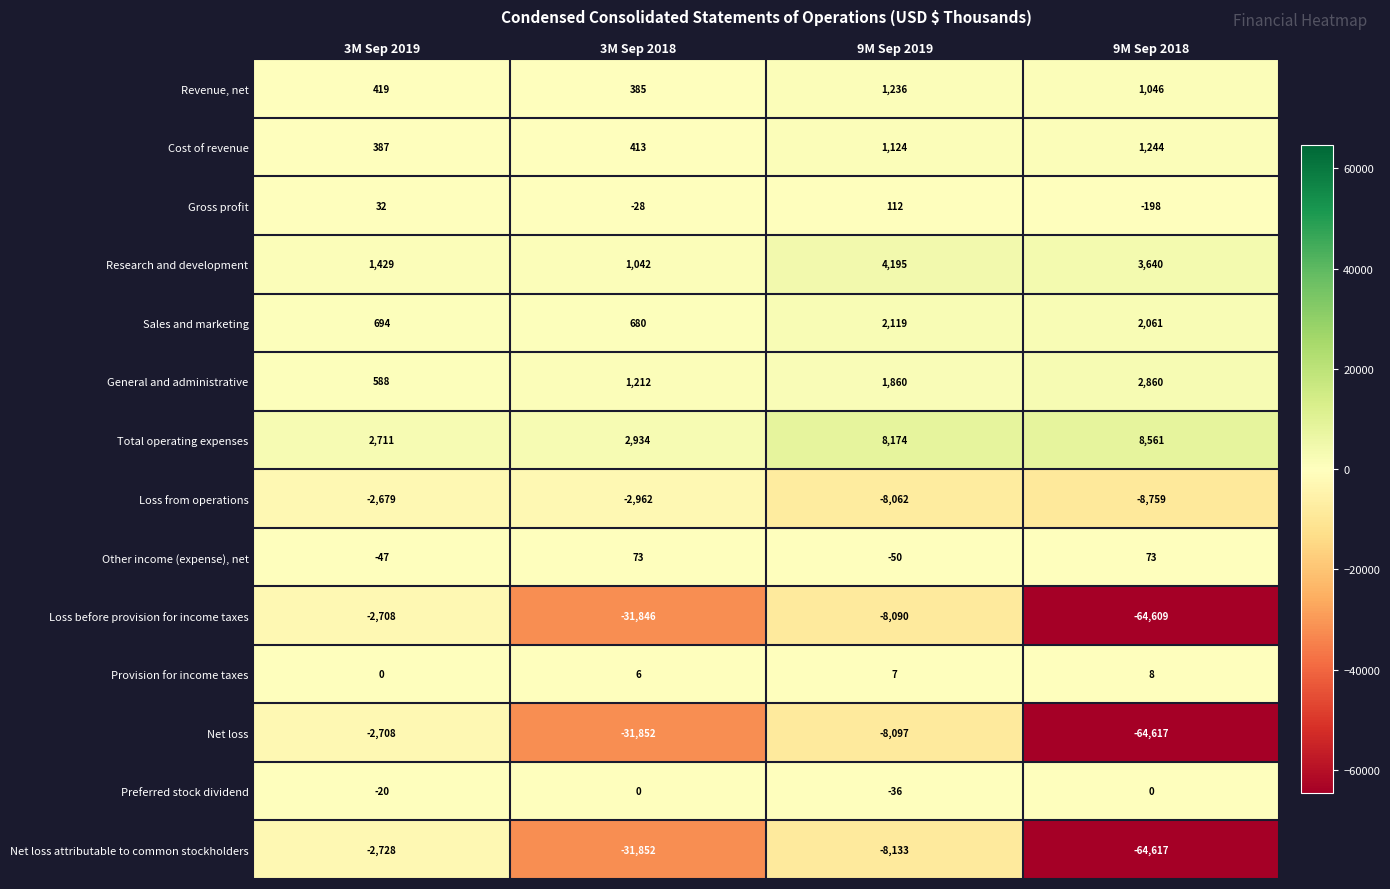

What is the smallest value displayed?

-64617